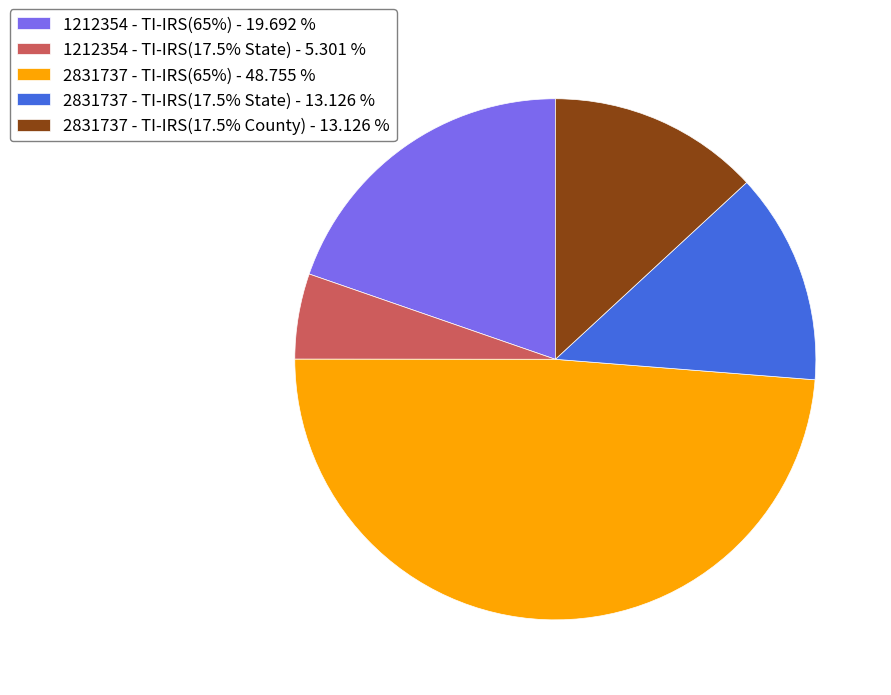

Does 2831737 - TI-IRS(17.5% State) represent more than half of the total?

No